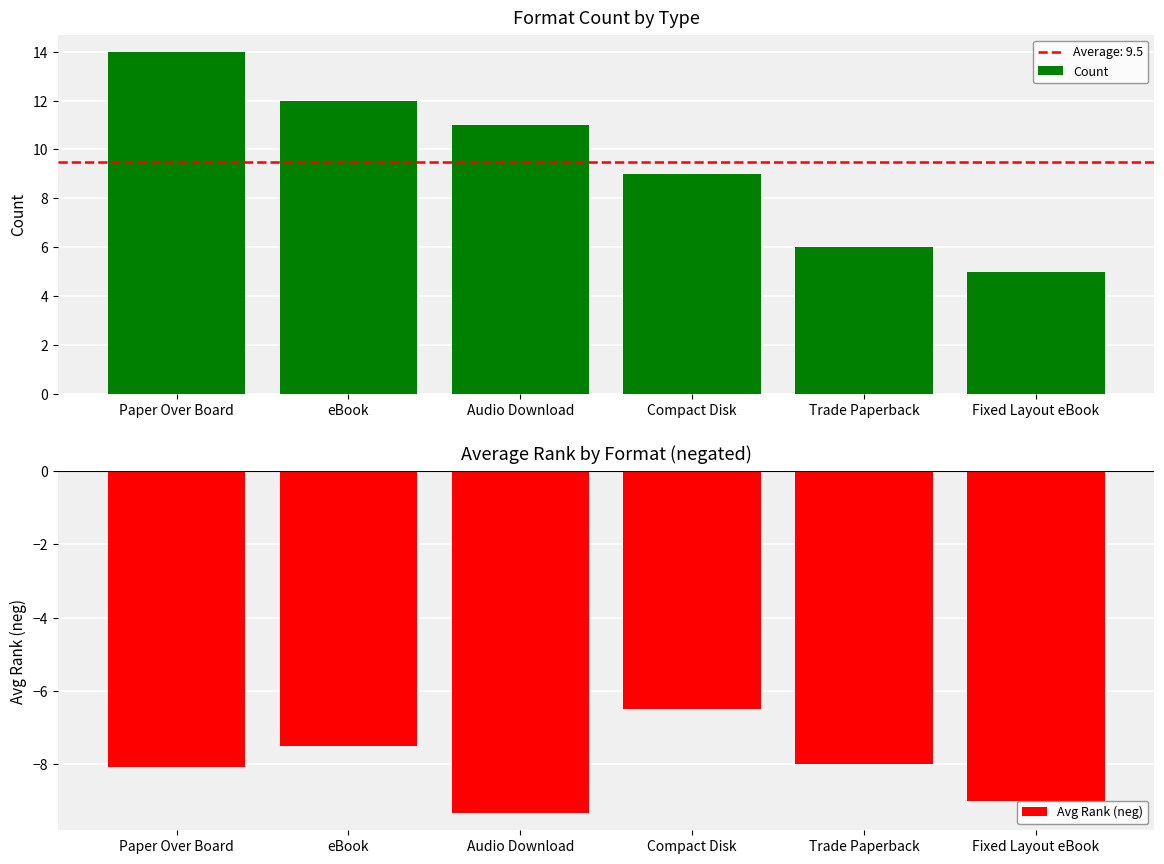

Which series changed the most between Paper Over Board and Fixed Layout eBook?

Count